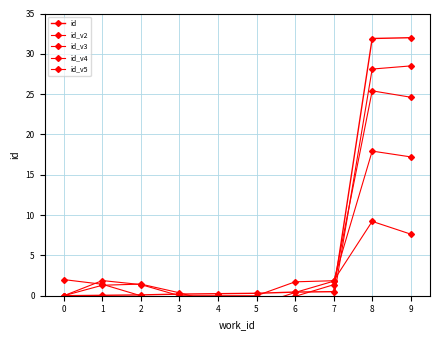

What is the value of the id_v4 point at the 9th from the left?

28.1